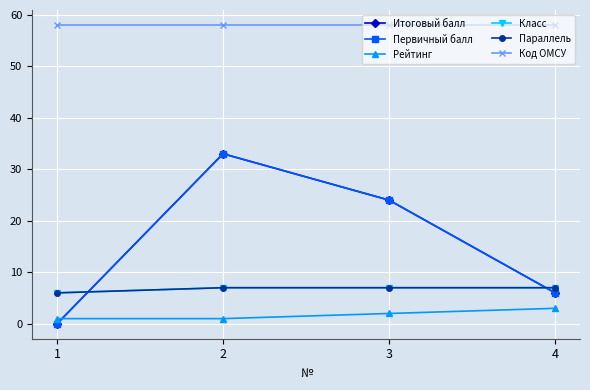

Is it true that Параллель equals 3 at 2?

False